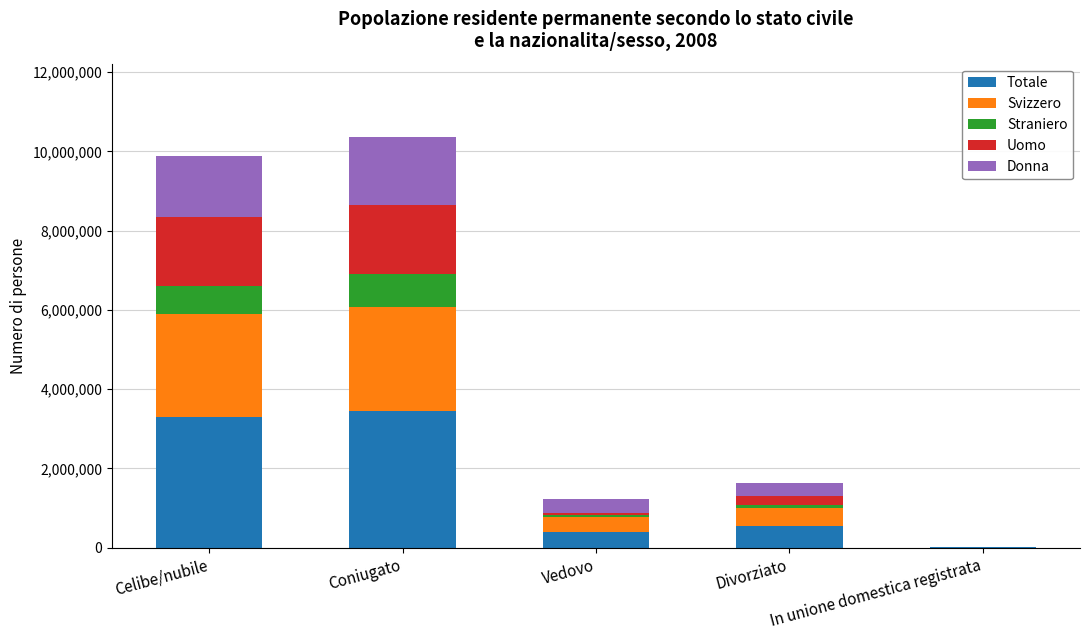

The Totale series shows 405401 at Vedovo. True or false?

True